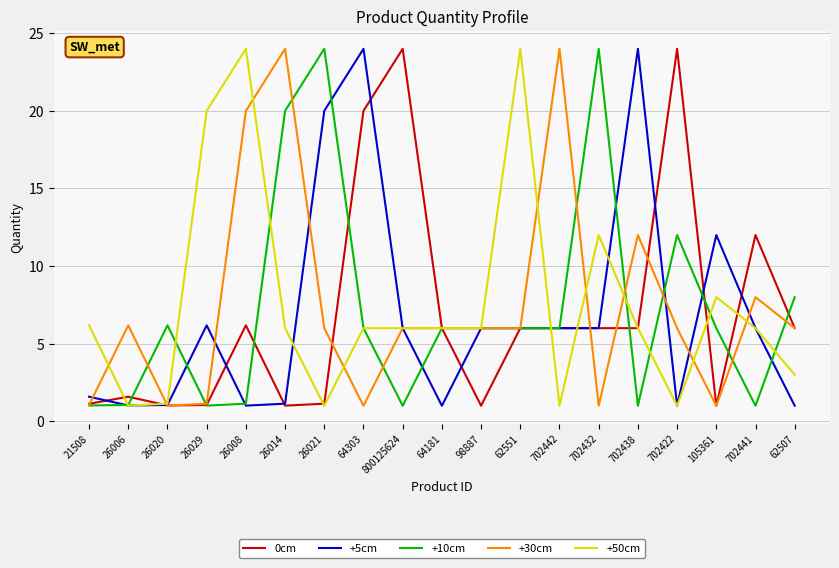

Between 26006 and 64303, which series saw the biggest shift?

+5cm